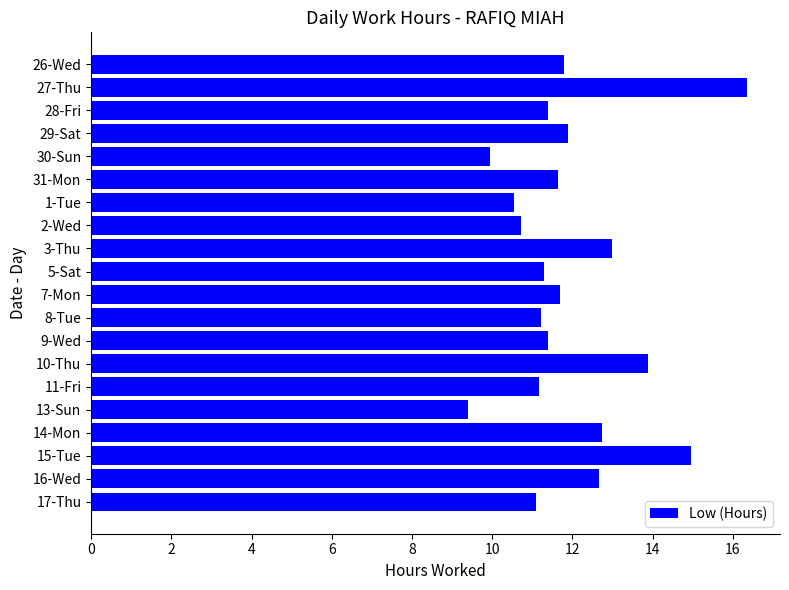

What is the average value?

11.9